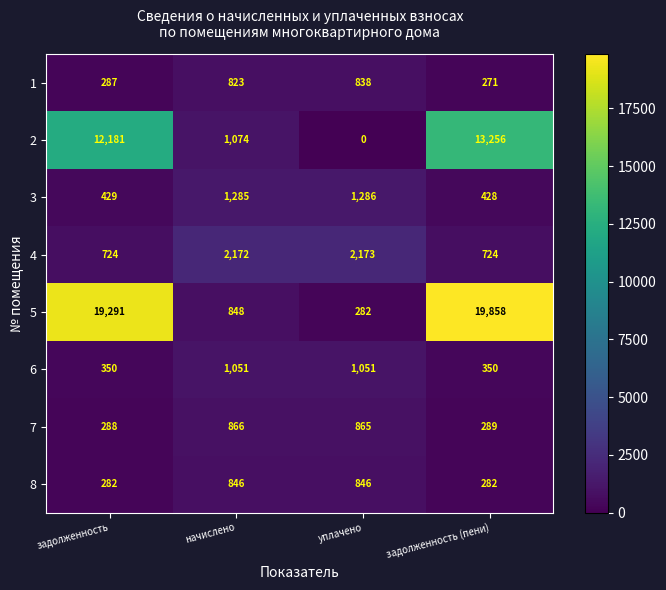

Rank the series at уплачено from lowest to highest value.

2, 5, 1, 8, 7, 6, 3, 4